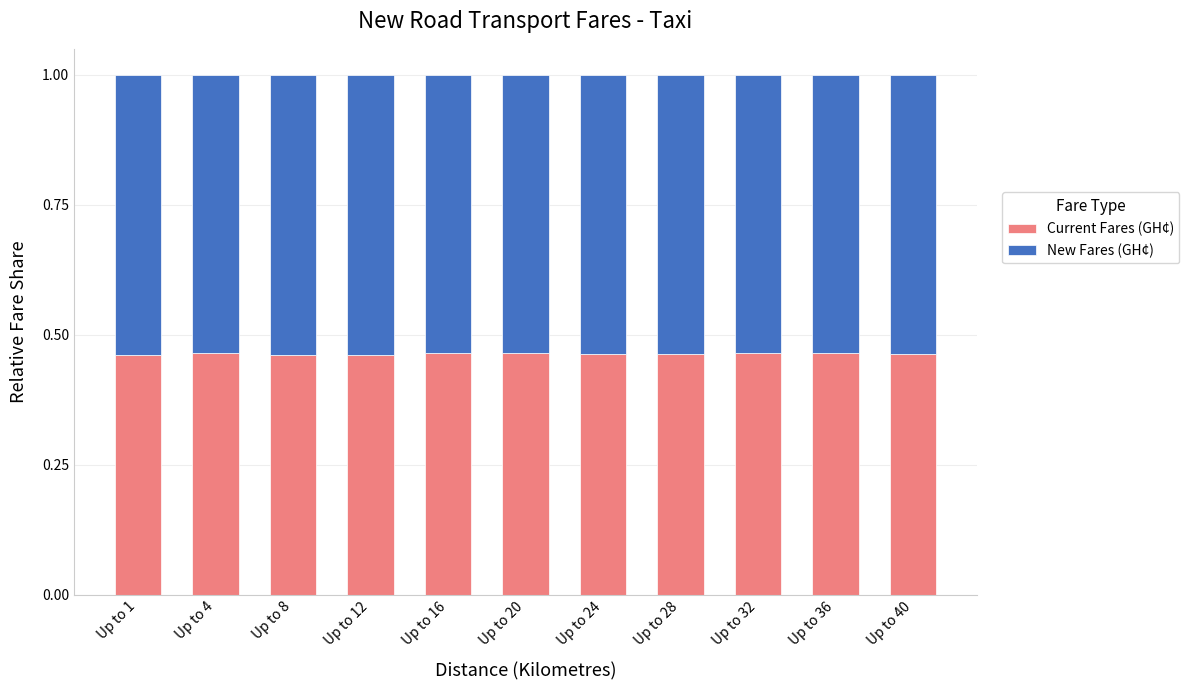

What is the total value across all series at Up to 24?

1.0